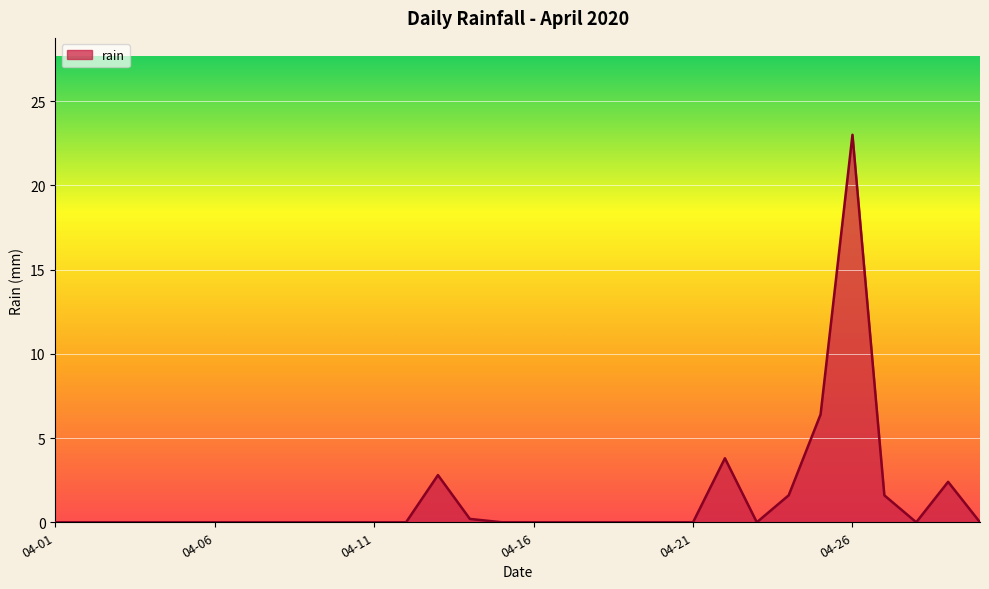

What is the difference between the maximum and minimum values?

23.0